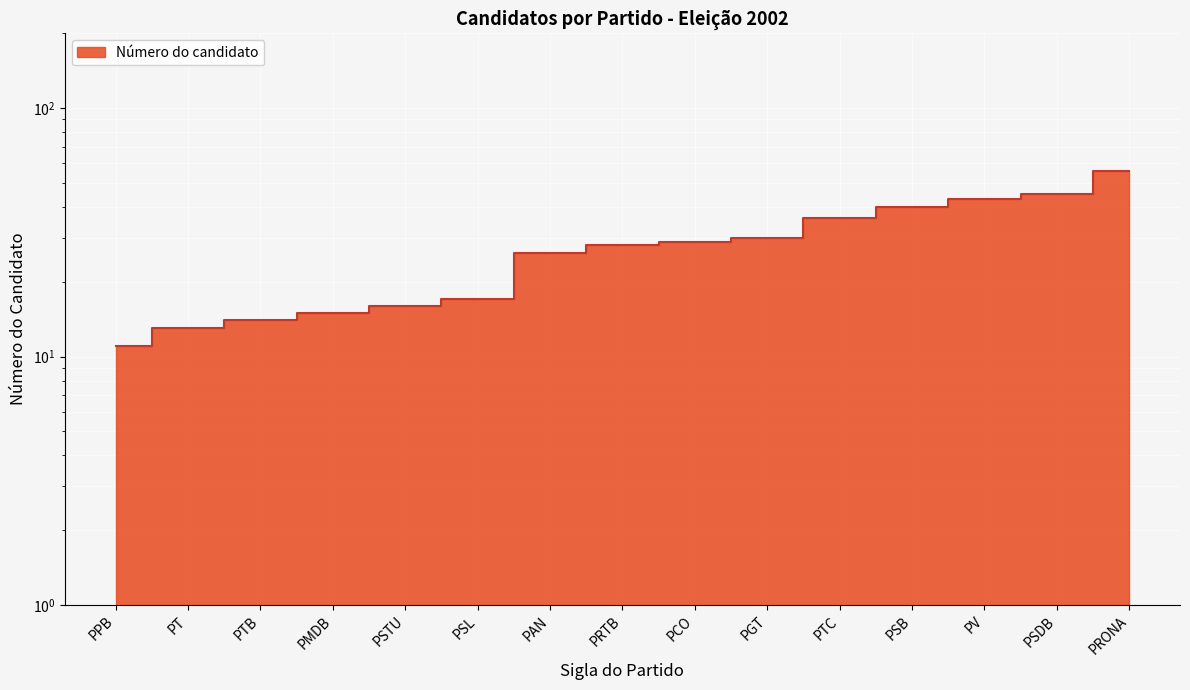

True or false: the data shows 38 at PCO.

False